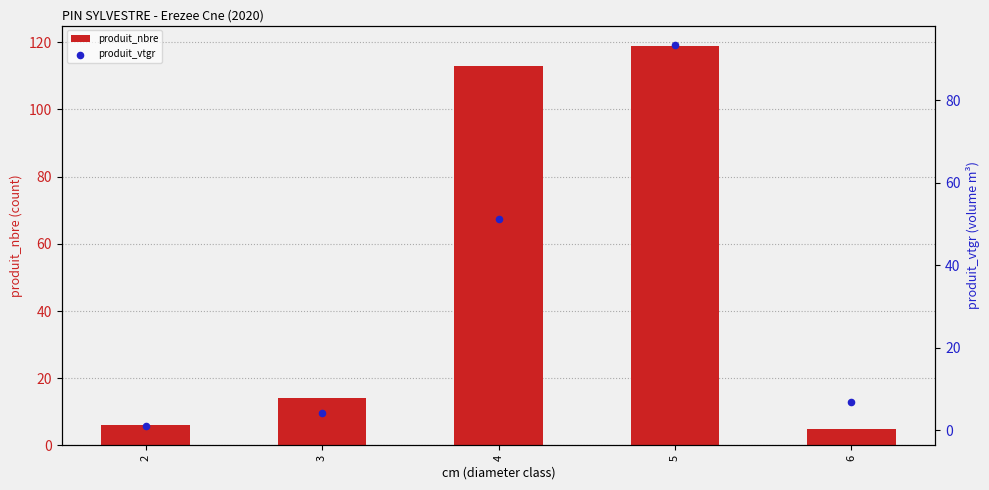

Which series contains the lowest Y value?

produit_vtgr